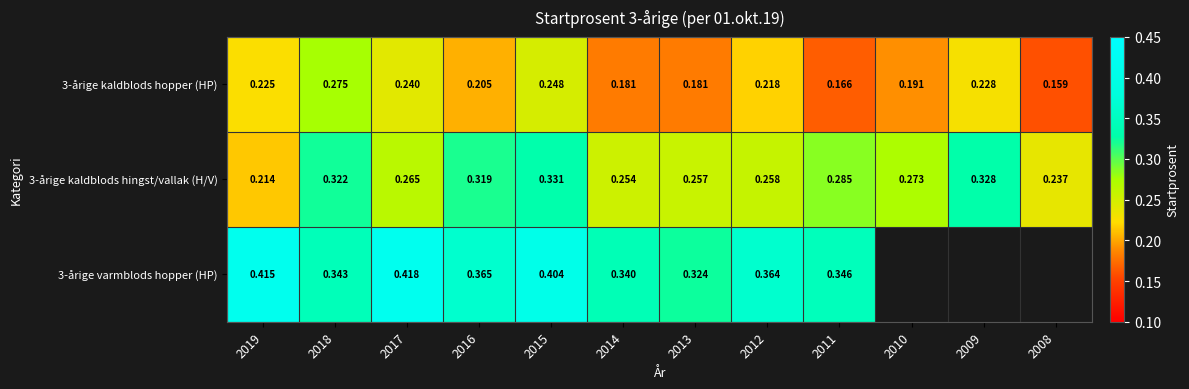

Count the 3-årige kaldblods hingst/vallak (H/V) values in the range 0 to 1.

12